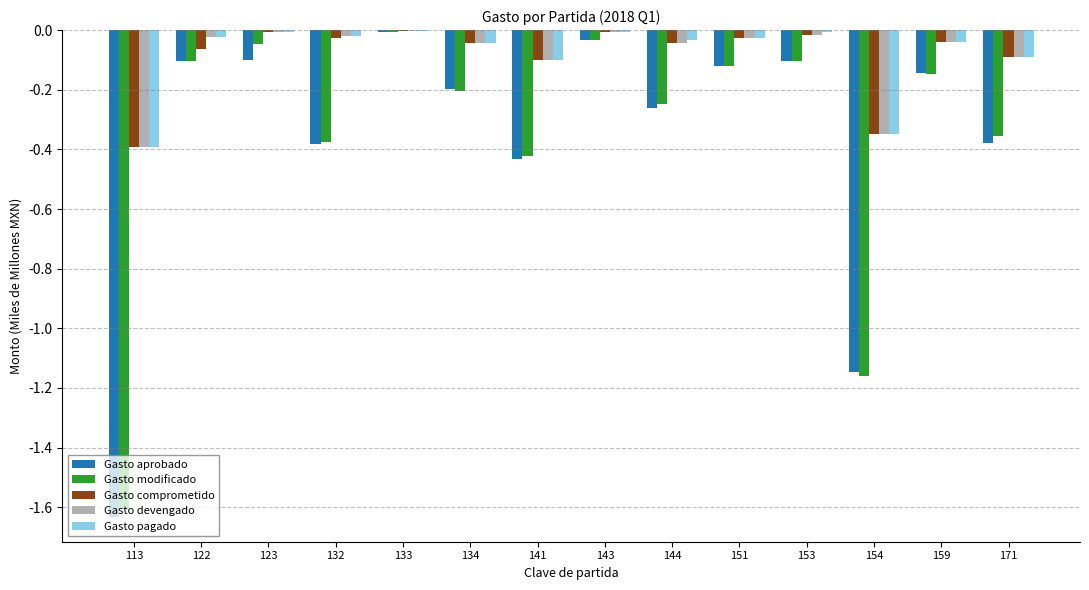

Is the value of Gasto devengado at 134 greater than the value of Gasto comprometido at 154?

Yes